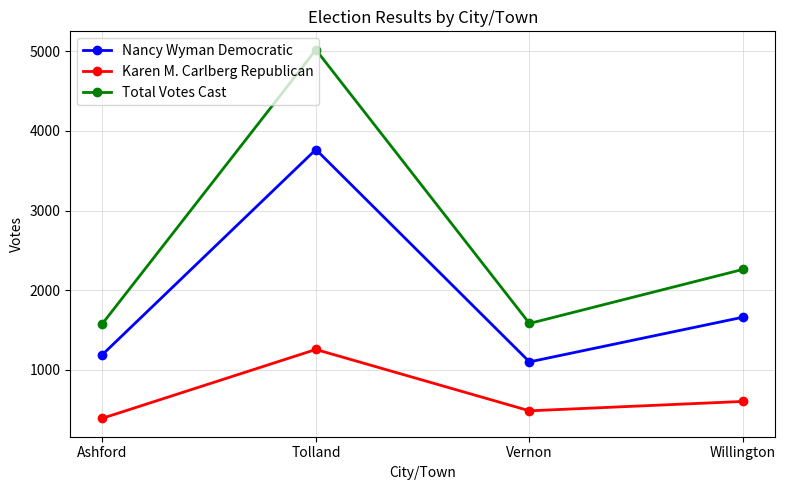

True or false: Karen M. Carlberg Republican has a value of 483 at Vernon.

True